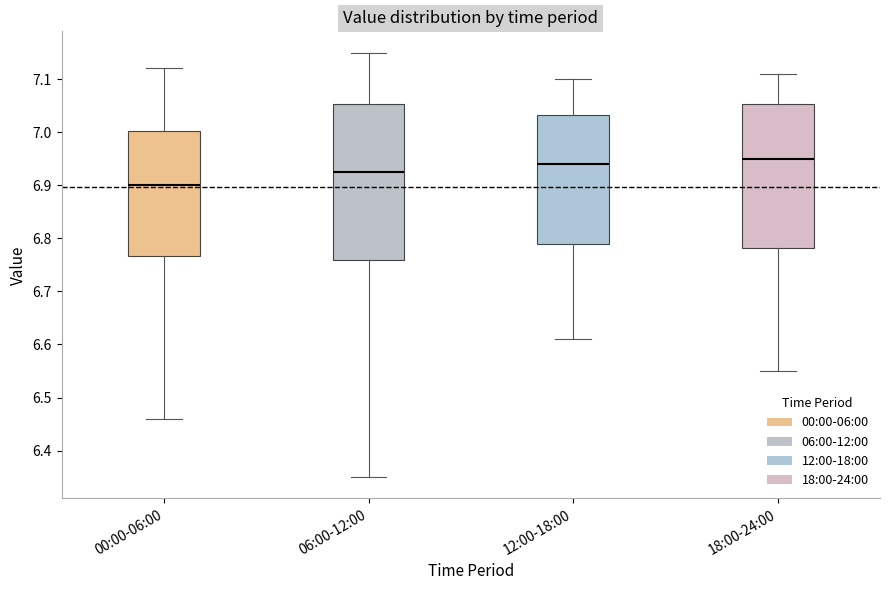

Reading left to right, read every box against the y-axis: the position of its median line, the range the box covers, and the ends of its whiskers. The values are not printed on the chart, so give them approximately, as read against the axis.

00:00-06:00: median 6.90, box 6.77 to 7.00, whiskers 6.46 to 7.12
06:00-12:00: median 6.93, box 6.76 to 7.05, whiskers 6.35 to 7.15
12:00-18:00: median 6.94, box 6.79 to 7.03, whiskers 6.61 to 7.10
18:00-24:00: median 6.95, box 6.78 to 7.05, whiskers 6.55 to 7.11